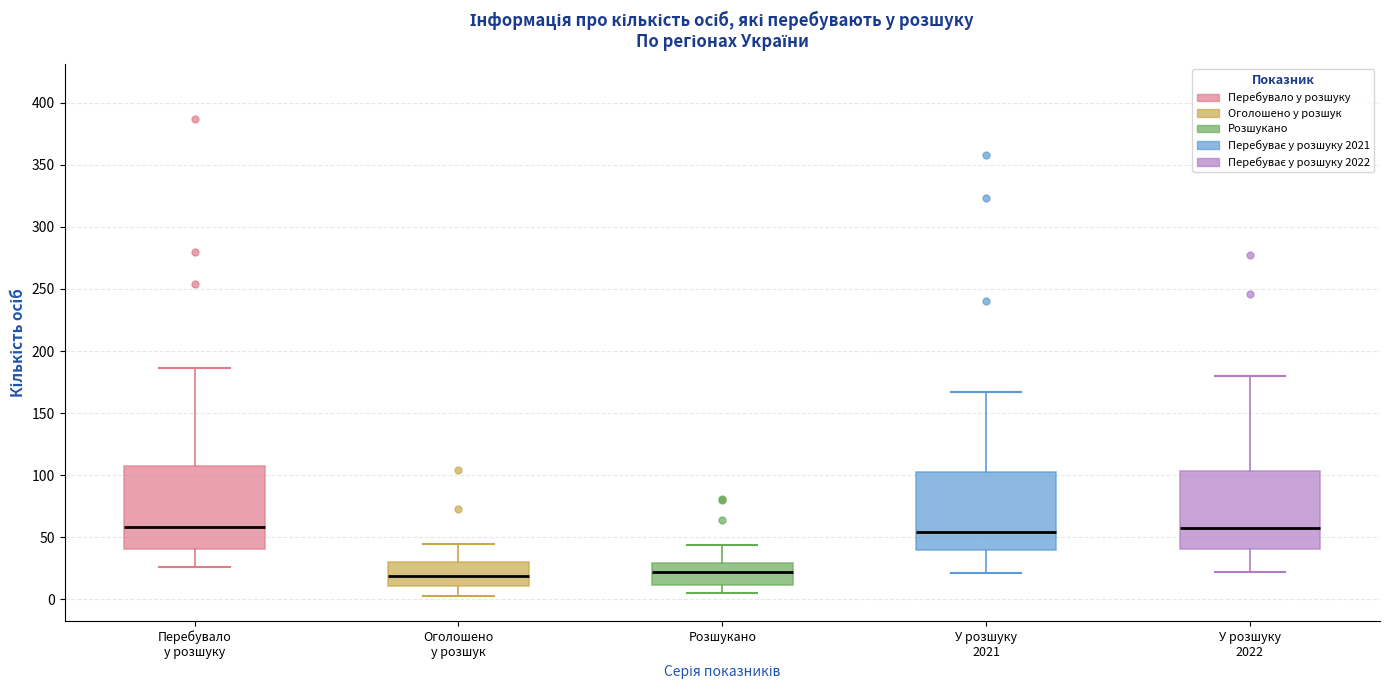

Reading left to right, transcribe this box plot: for each box, give where its median line is, the range the box spans, and where its two whiskers end, as read against the y-axis. The values are not printed on the chart, so give them approximately, as read against the axis.

Перебувало у розшуку: median 60, box 40 to 105, whiskers 25 to 185
Оголошено у розшук: median 20, box 10 to 30, whiskers 5 to 45
Розшукано: median 20, box 10 to 30, whiskers 5 to 45
У розшуку 2021: median 55, box 40 to 105, whiskers 20 to 165
У розшуку 2022: median 60, box 40 to 105, whiskers 20 to 180